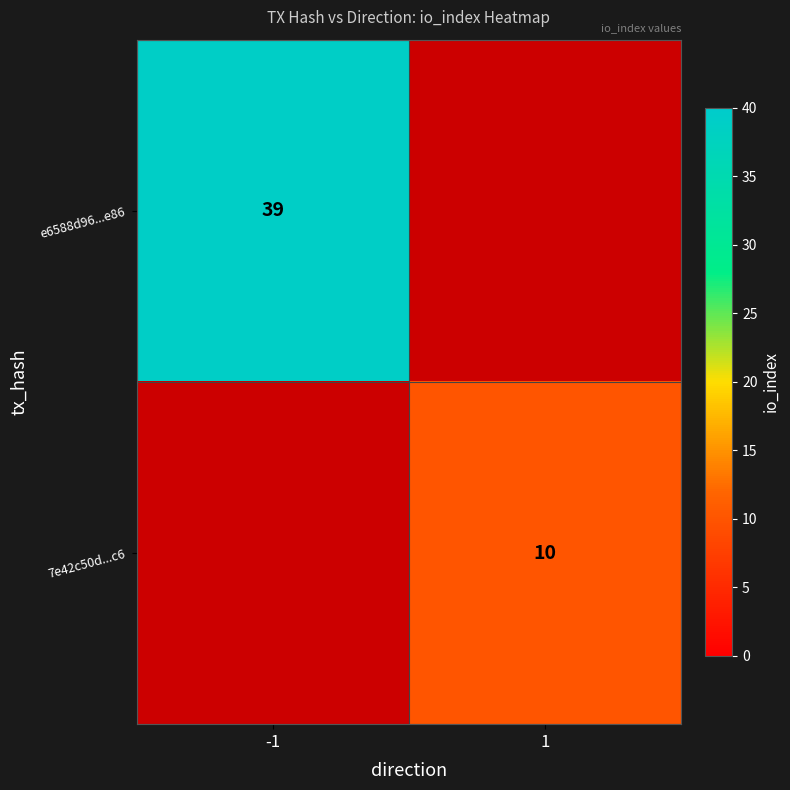

The 7e42c50d...c6 series shows 17 at 1. True or false?

False